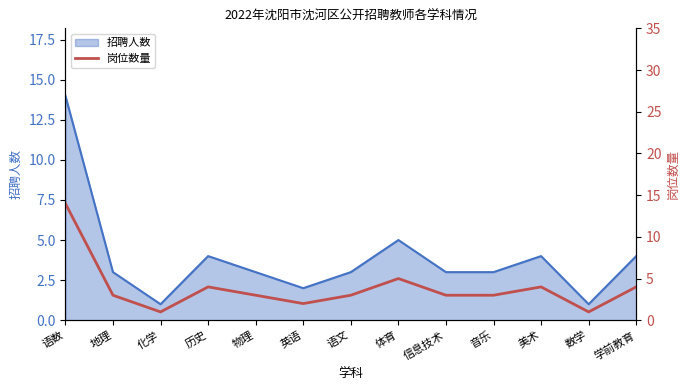

How many lines are shown in the chart?

1